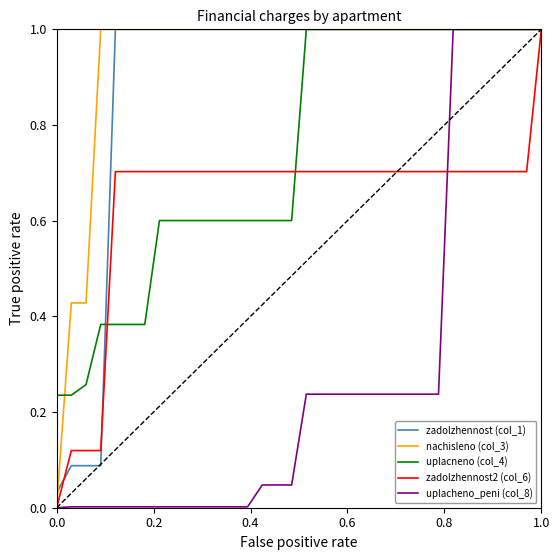

What is the maximum value for nachisleno (col_3)?

1.0